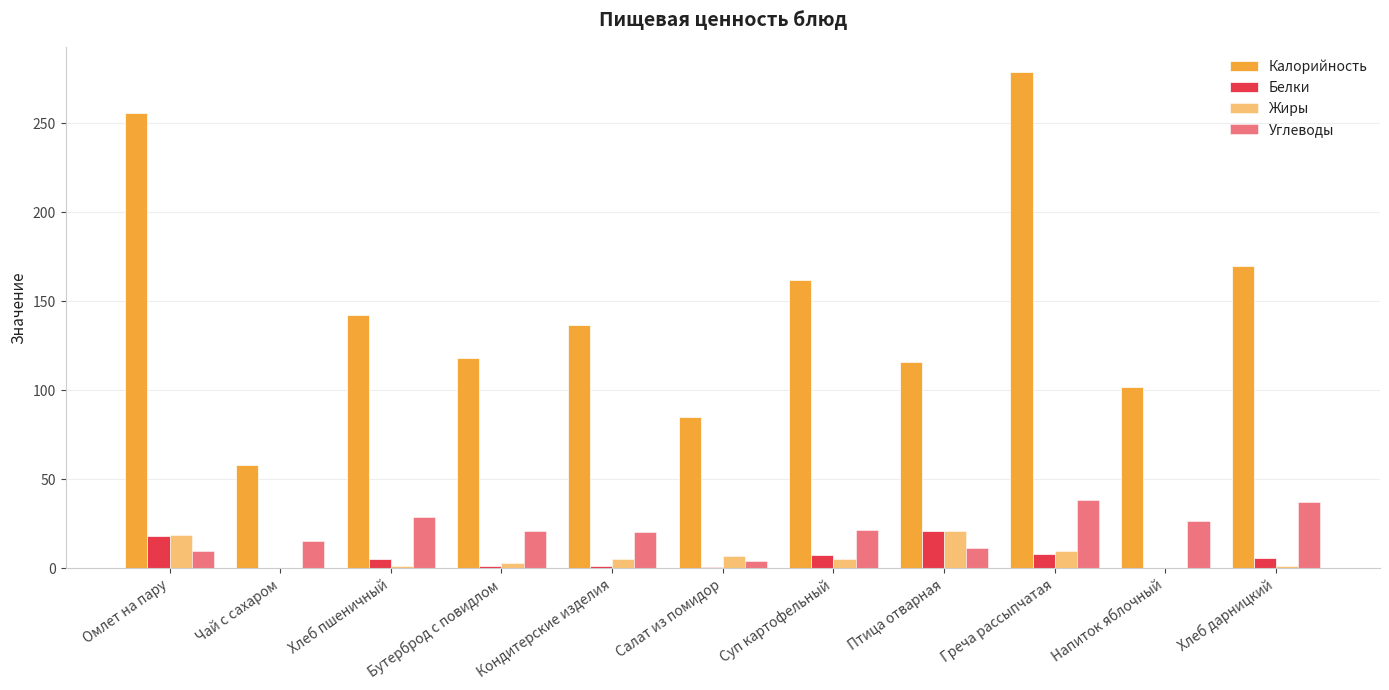

At which label does Белки first exceed 5?

Омлет на пару